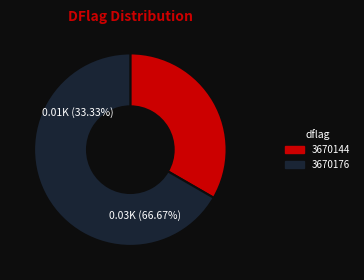

What is the smallest slice in the pie chart?

3670144